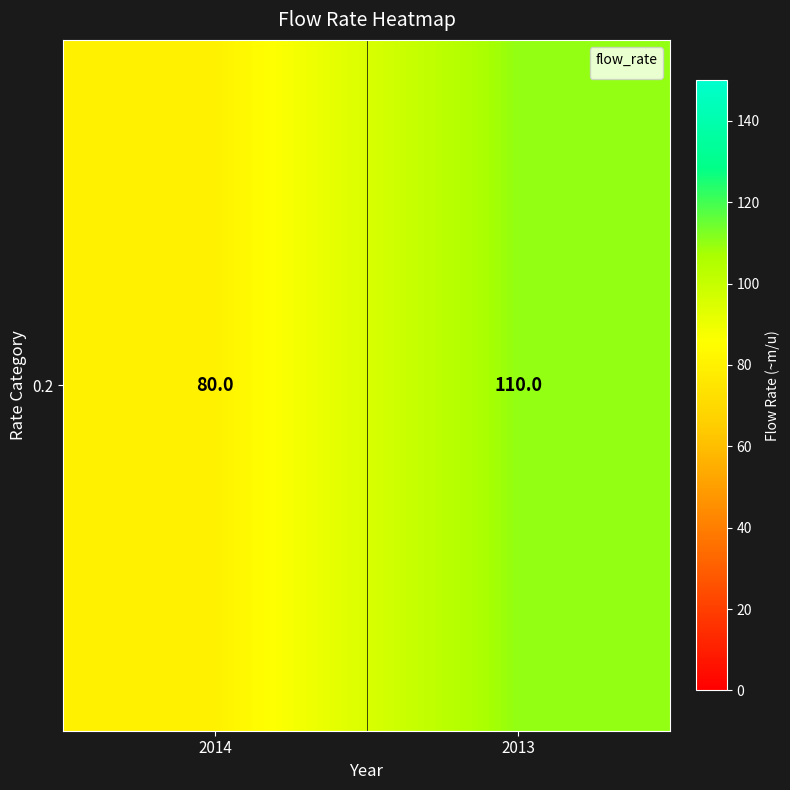

Where is the data nearest to the value 95?

2014